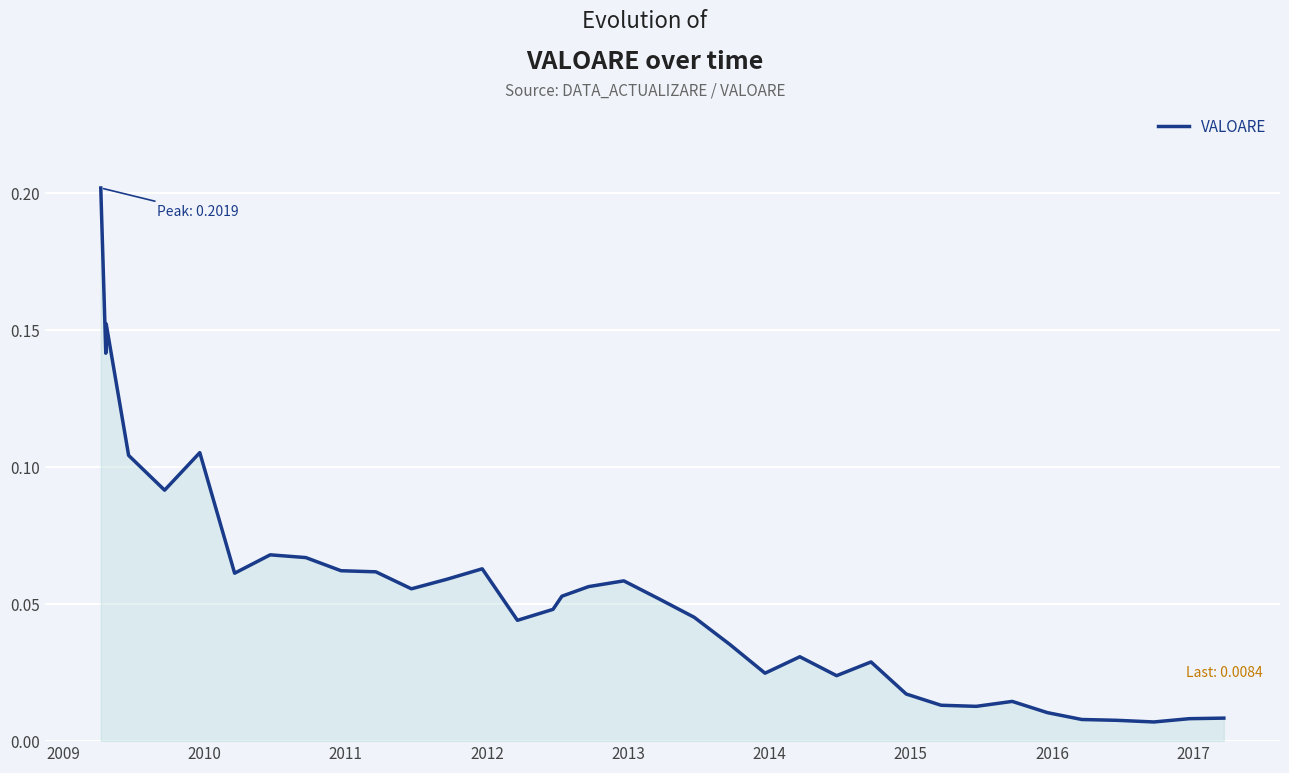

Reading left to right, what are all the values shown in this chart?

0.2	0.1	0.1	0.2	0.1	0.1	0.1	0.1	0.1	0.1	0.1	0.1	0.1	0.1	0.1	0.0	0.0	0.1	0.1	0.1	0.1	0.0	0.0	0.0	0.0	0.0	0.0	0.0	0.0	0.0	0.0	0.0	0.0	0.0	0.0	0.0	0.0